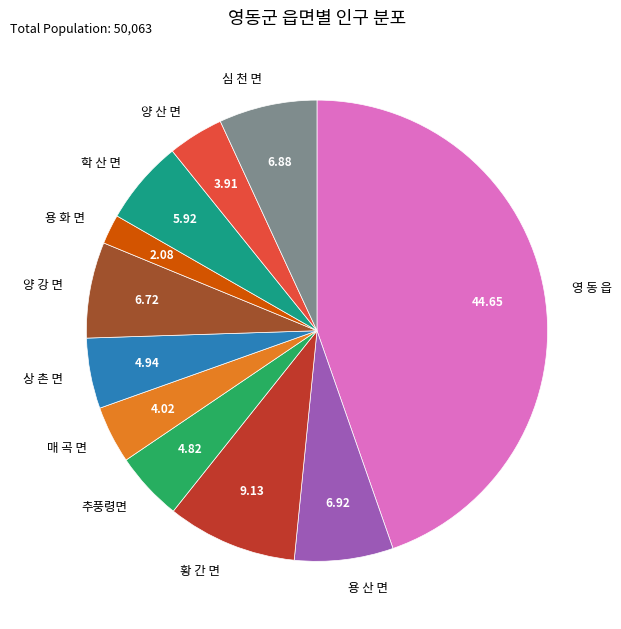

Approximately how many times larger is the value at 추풍령면 compared to 용 화 면?

2.3